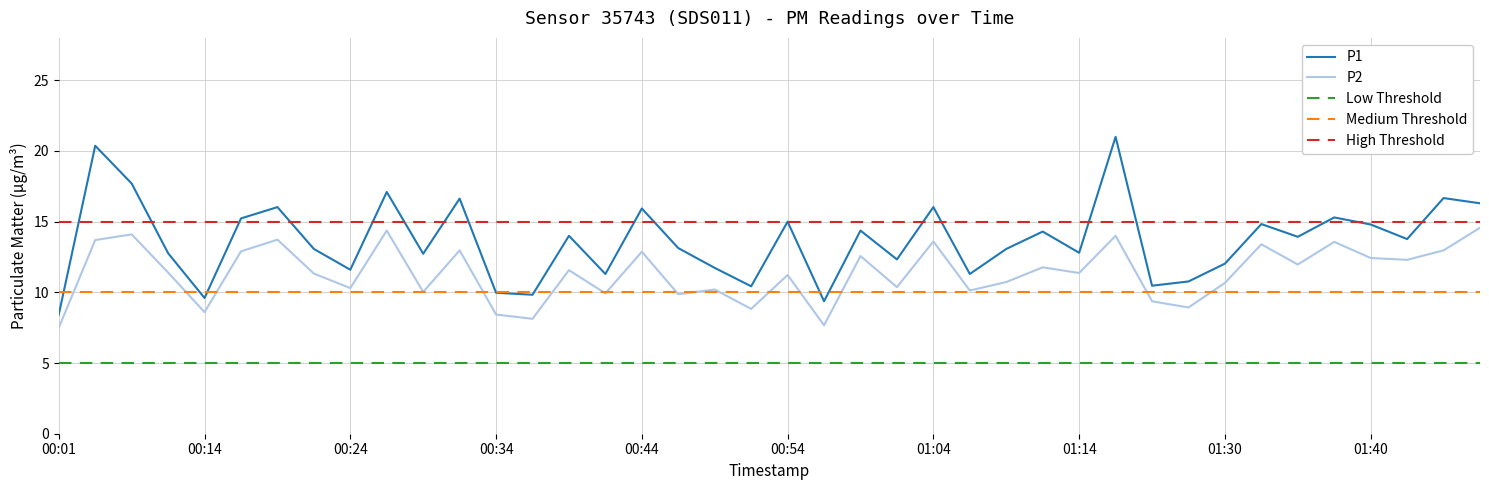

True or false: P1 and P2 intersect in this chart.

False